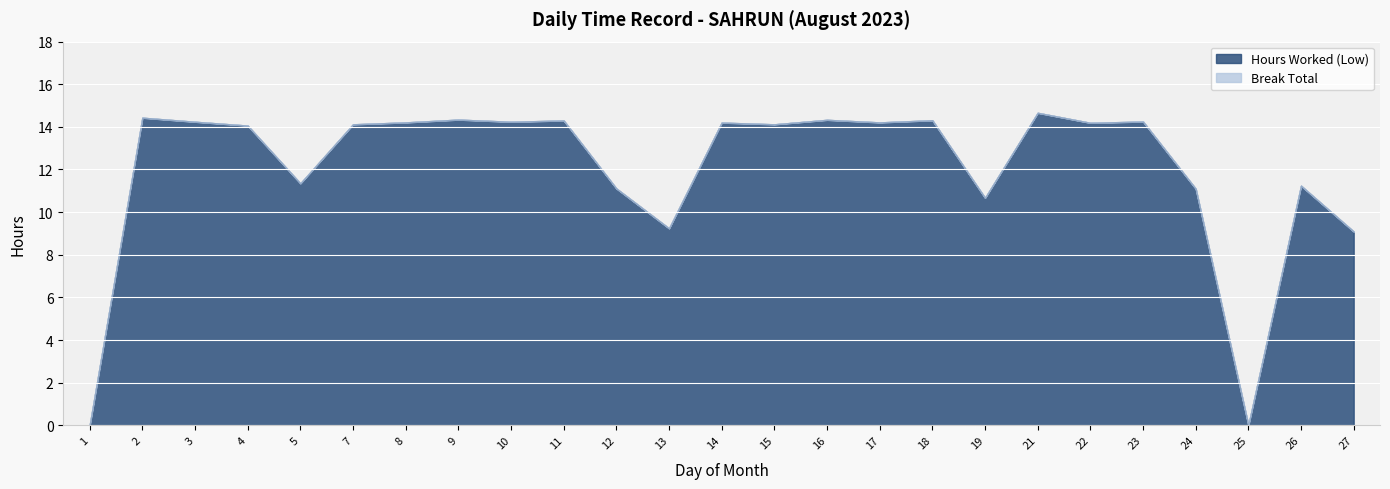

How many interior local valleys does the Hours Worked (Low) series have?

8